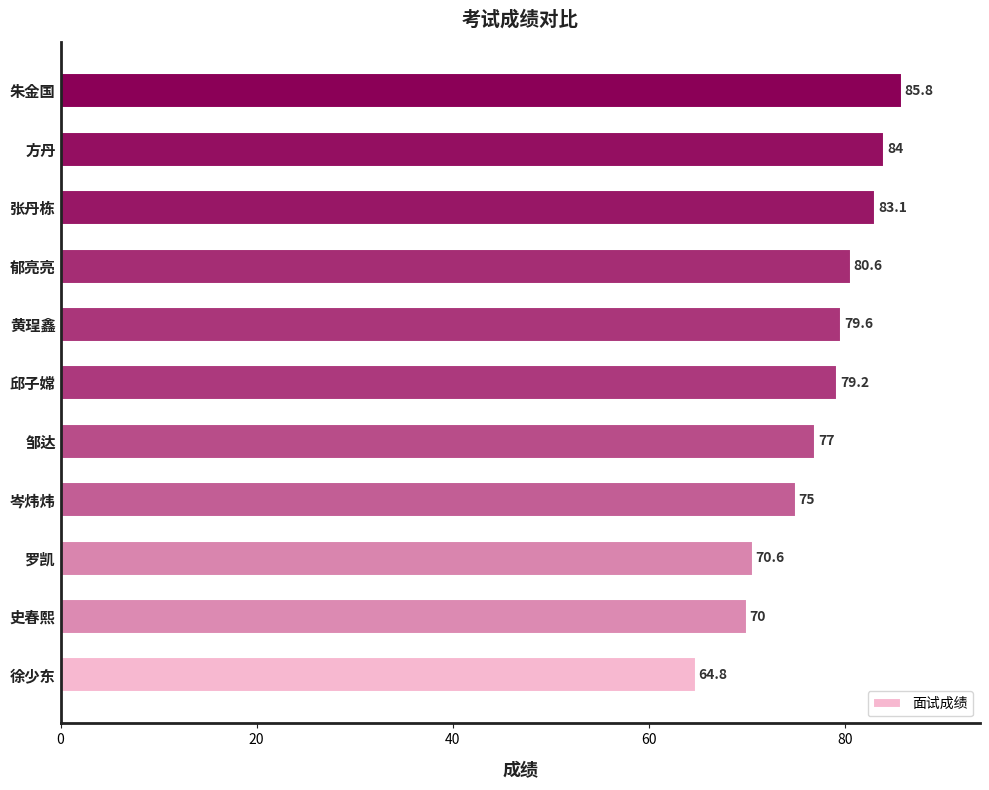

List the labels in order of value, largest first.

朱金国, 方丹, 张丹栋, 郁亮亮, 黄珵鑫, 邱子嫦, 邹达, 岑炜炜, 罗凯, 史春熙, 徐少东